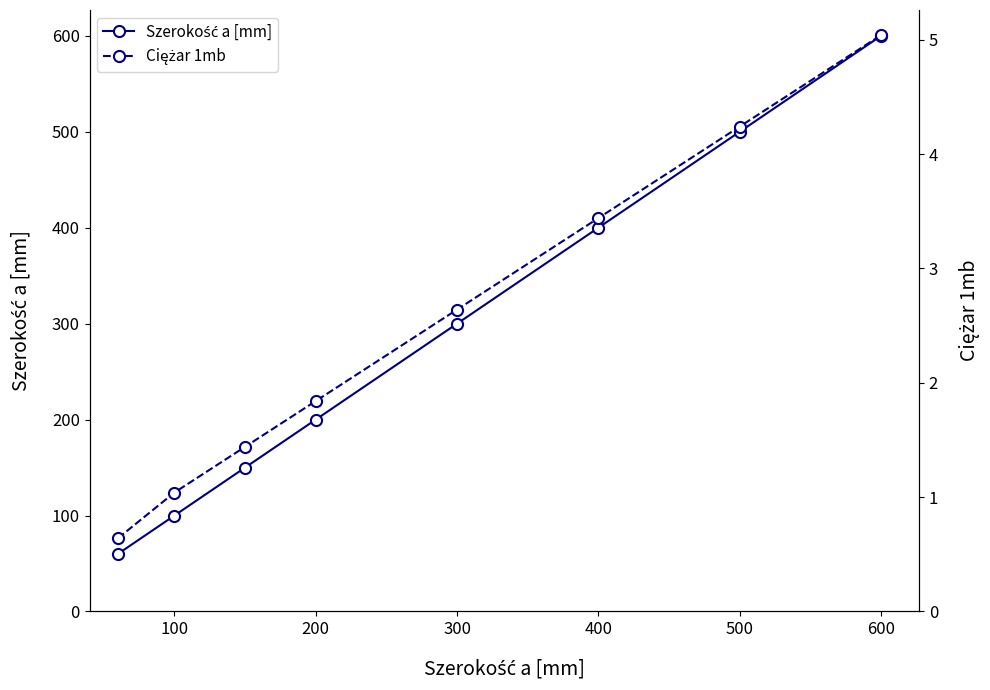

True or false: Ciężar 1mb has more than 0 points higher than both neighbors.

False